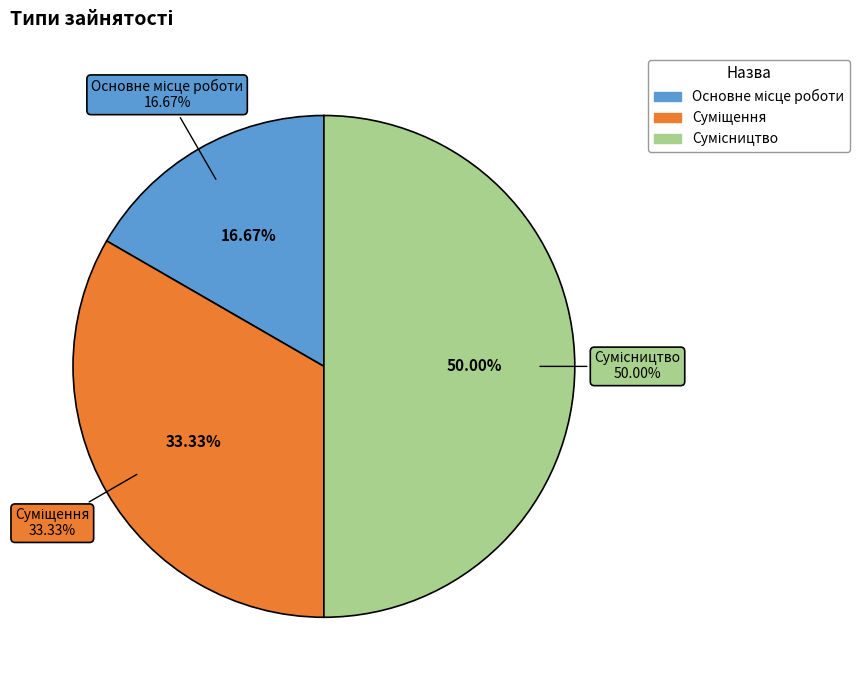

What percentage is the Суміщення slice, to the nearest percent?

33%